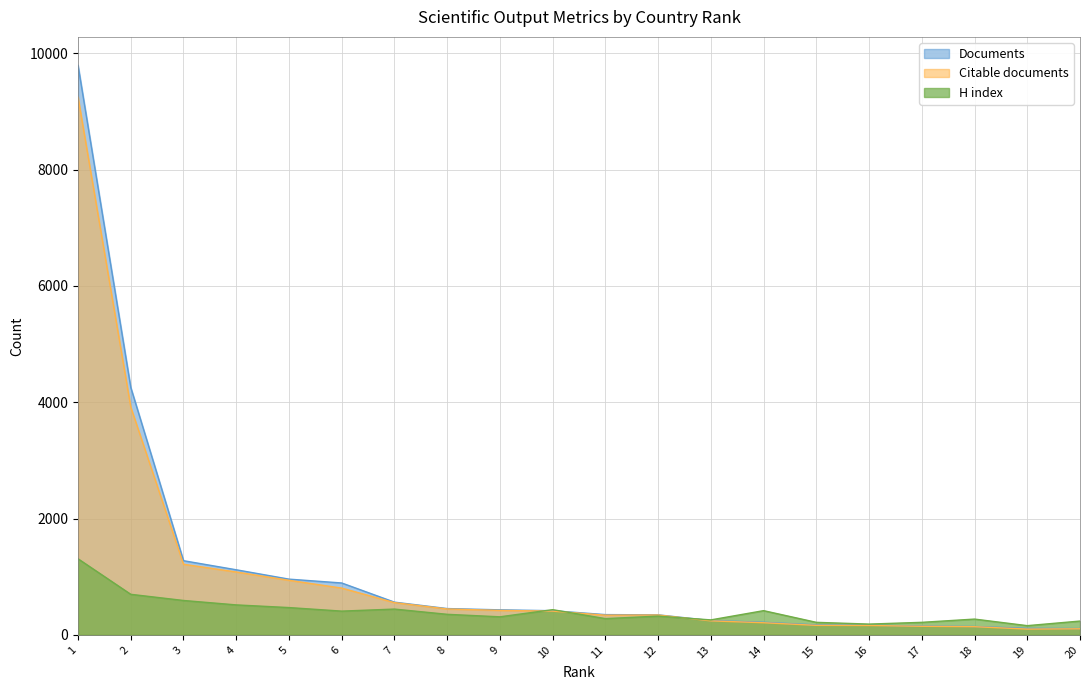

At which label does H index first exceed 354?

1